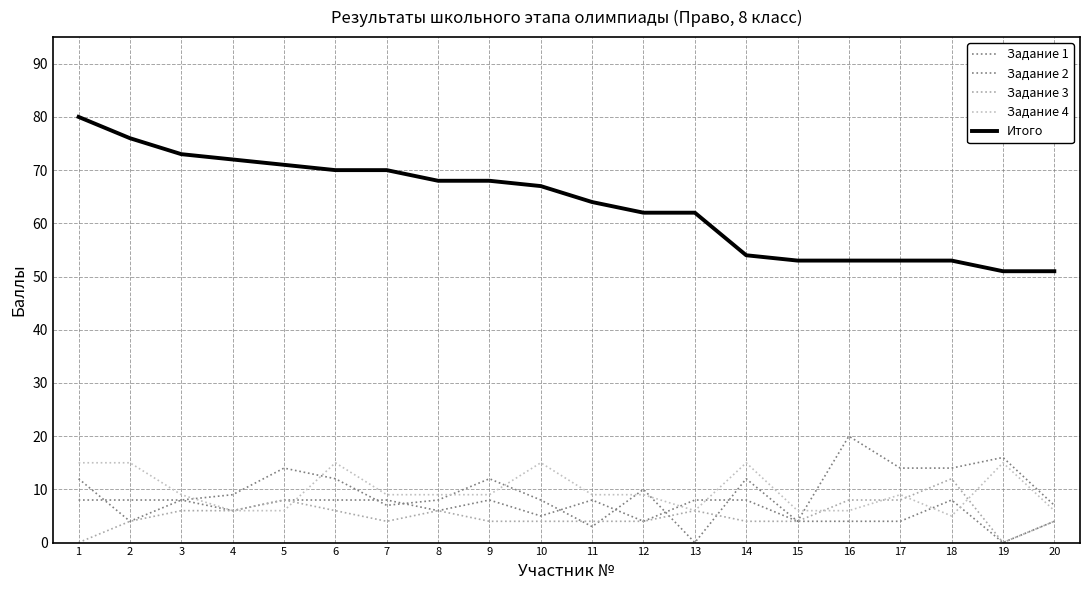

Which series changed the most between 9 and 18?

Итого